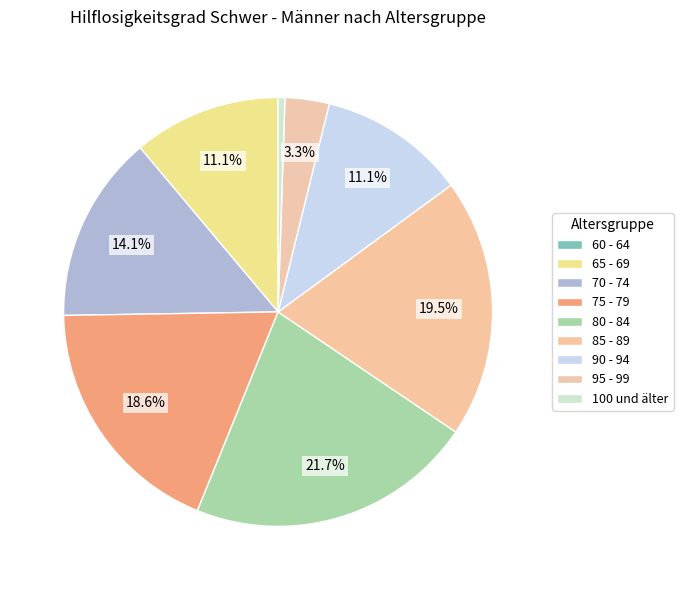

To the nearest percent, what is the average slice percentage?

11%